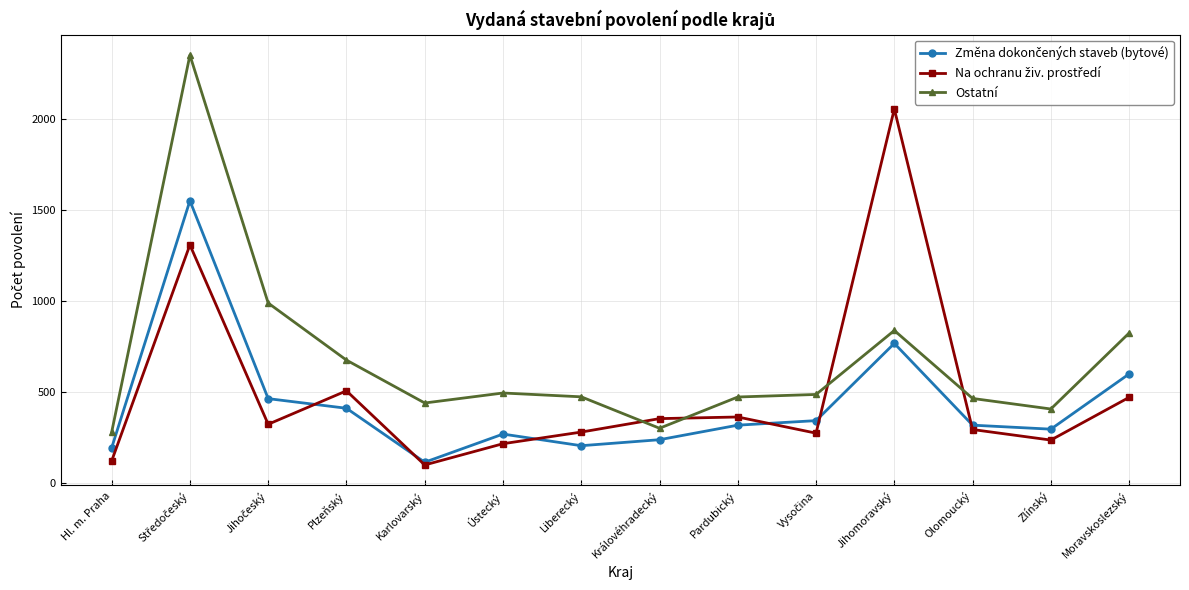

Where is the first local minimum for Ostatní?

Karlovarský